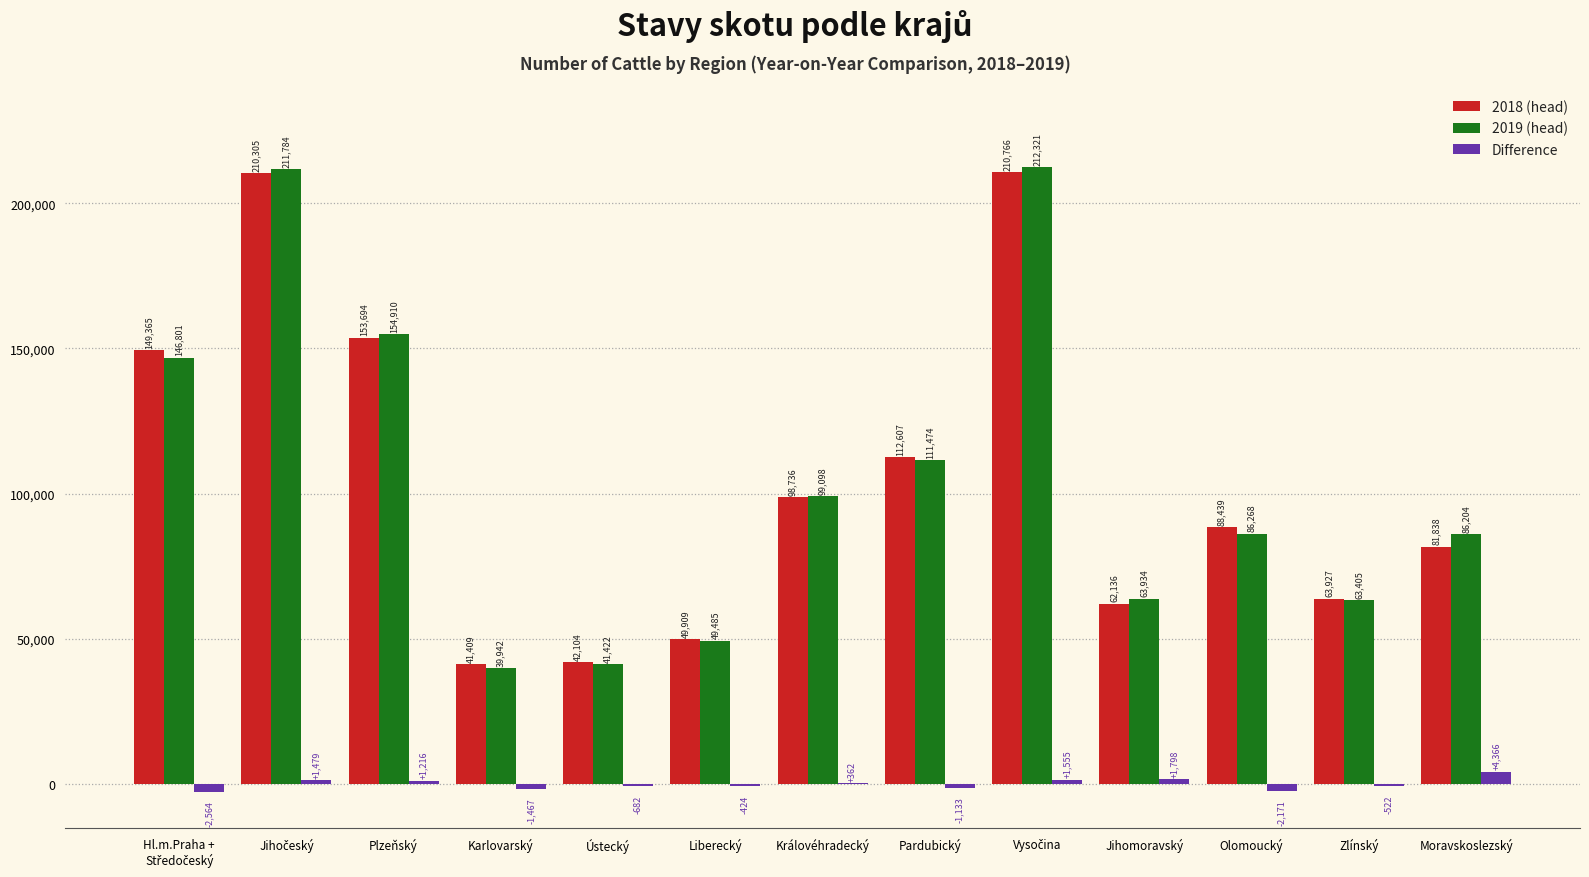

What is the approximate value of 2018 (head) at Liberecký?

49909